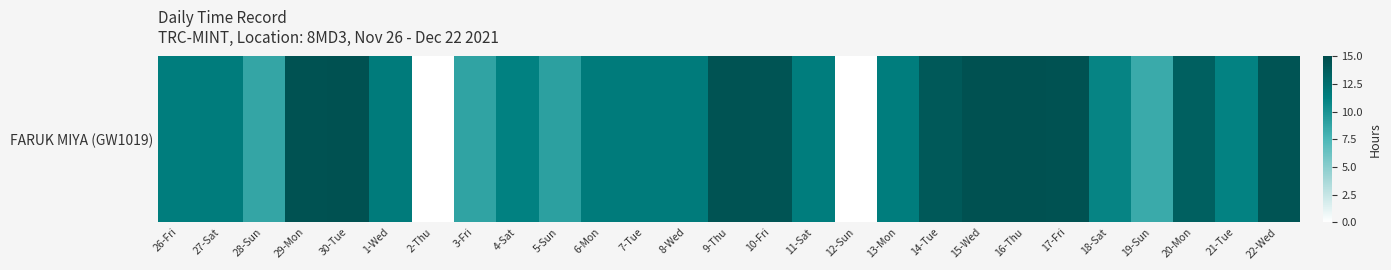

What is the difference between the maximum and minimum values?

14.6